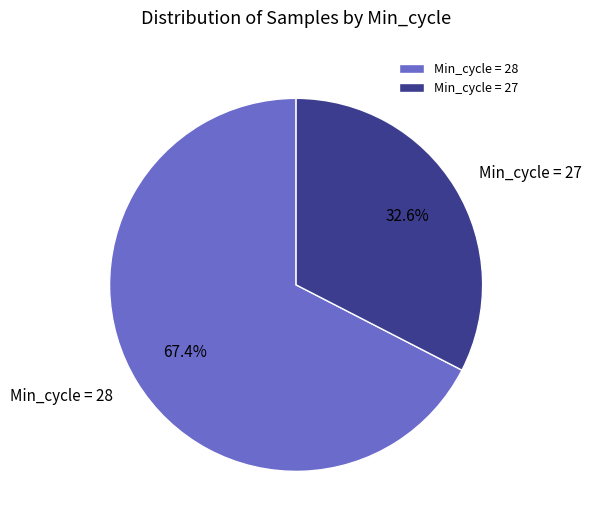

Which has a higher value, Min_cycle = 27 or Min_cycle = 28?

Min_cycle = 28